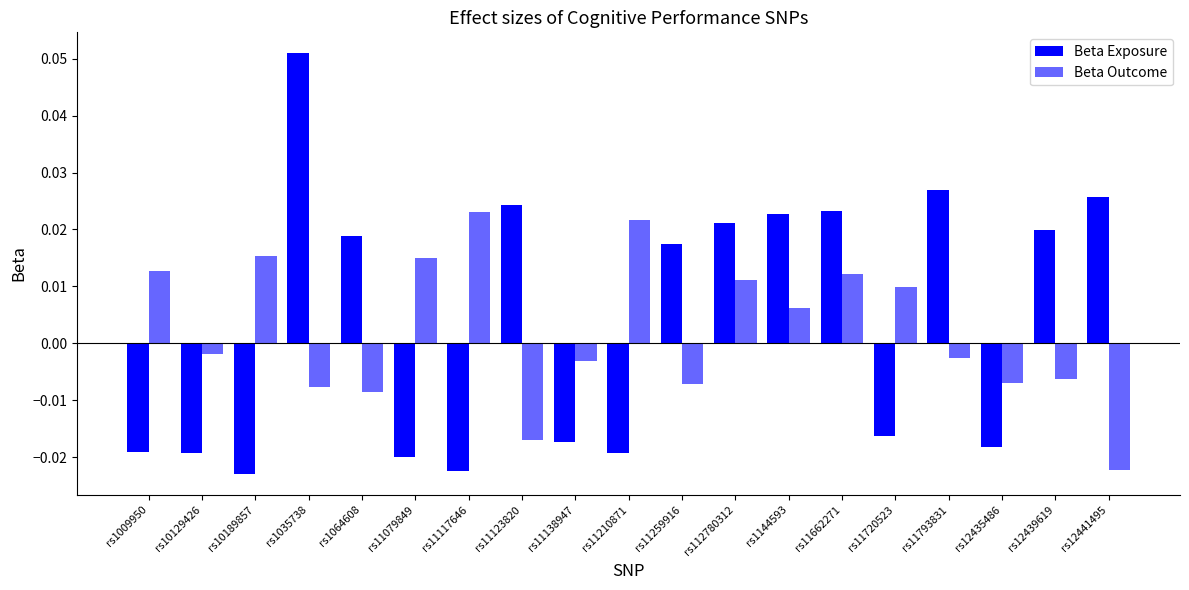

Reading right to left, transcribe all the data shown in this chart.

Beta Exposure: 0.0	0.0	-0.0	0.0	-0.0	0.0	0.0	0.0	0.0	-0.0	-0.0	0.0	-0.0	-0.0	0.0	0.1	-0.0	-0.0	-0.0
Beta Outcome: -0.0	-0.0	-0.0	-0.0	0.0	0.0	0.0	0.0	-0.0	0.0	-0.0	-0.0	0.0	0.0	-0.0	-0.0	0.0	-0.0	0.0